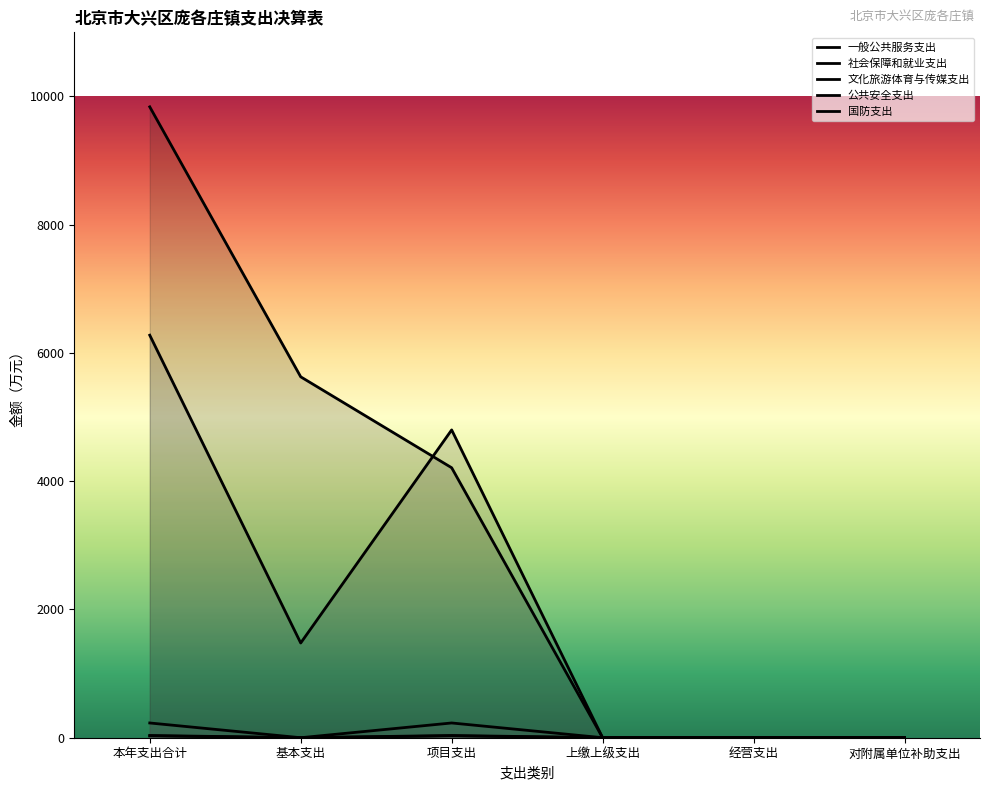

How many distinct data groups are displayed?

5